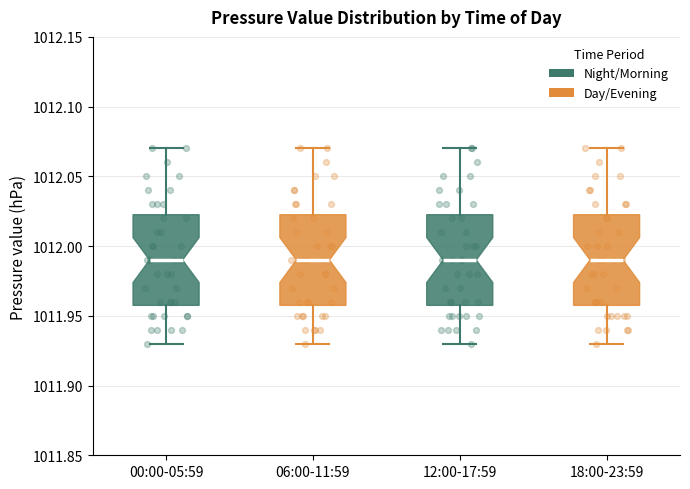

Where does the lower whisker of the box for 12:00-17:59 end on the y-axis? The values are not printed on the chart, so give them approximately, as read against the axis.

1011.930